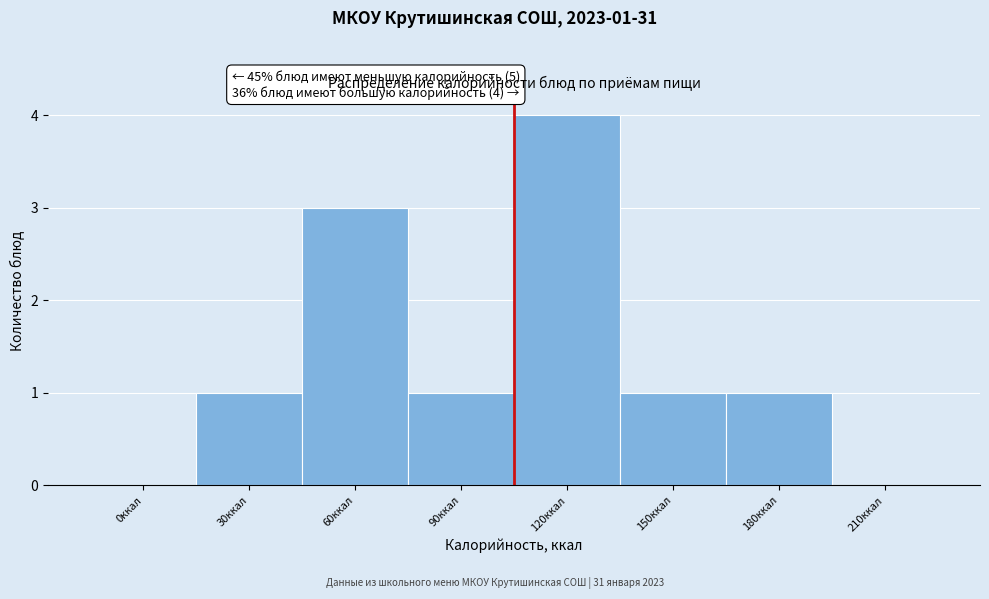

Reading right to left, extract all data points from this chart.

210ккал=0	180ккал=1	150ккал=1	120ккал=4	90ккал=1	60ккал=3	30ккал=1	0ккал=0